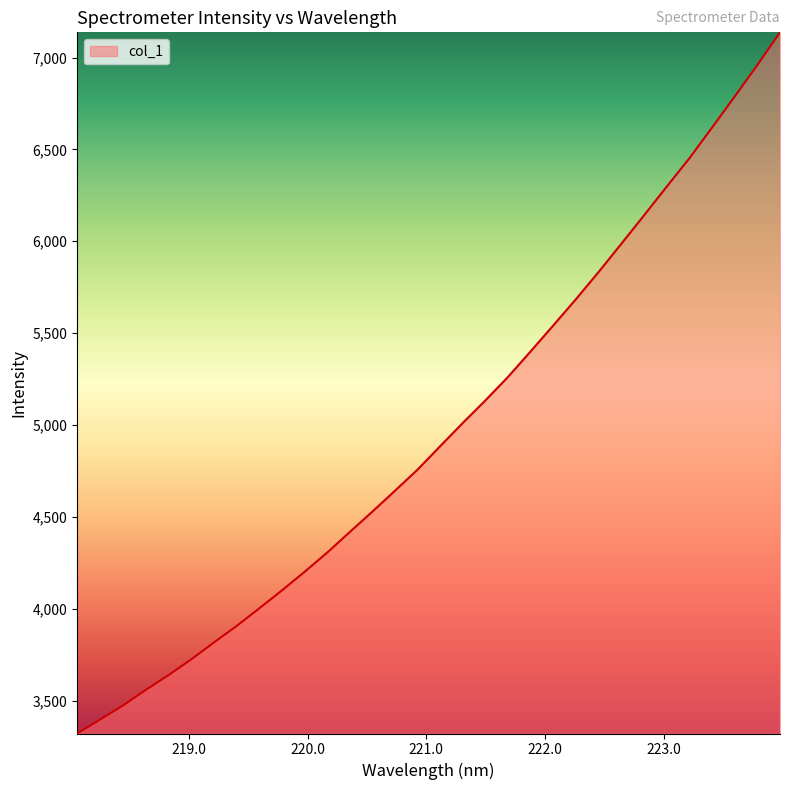

Reading left to right, transcribe all the data shown in this chart.

3321.5	3396.7	3472.4	3556.9	3637.1	3722.5	3814.5	3904.4	4000.1	4097.9	4199.1	4304.0	4416.3	4527.6	4641.7	4757.0	4884.8	5011.6	5134.6	5262.8	5402.2	5543.4	5686.3	5834.1	5987.3	6141.6	6297.9	6452.0	6619.1	6787.9	6959.0	7137.1